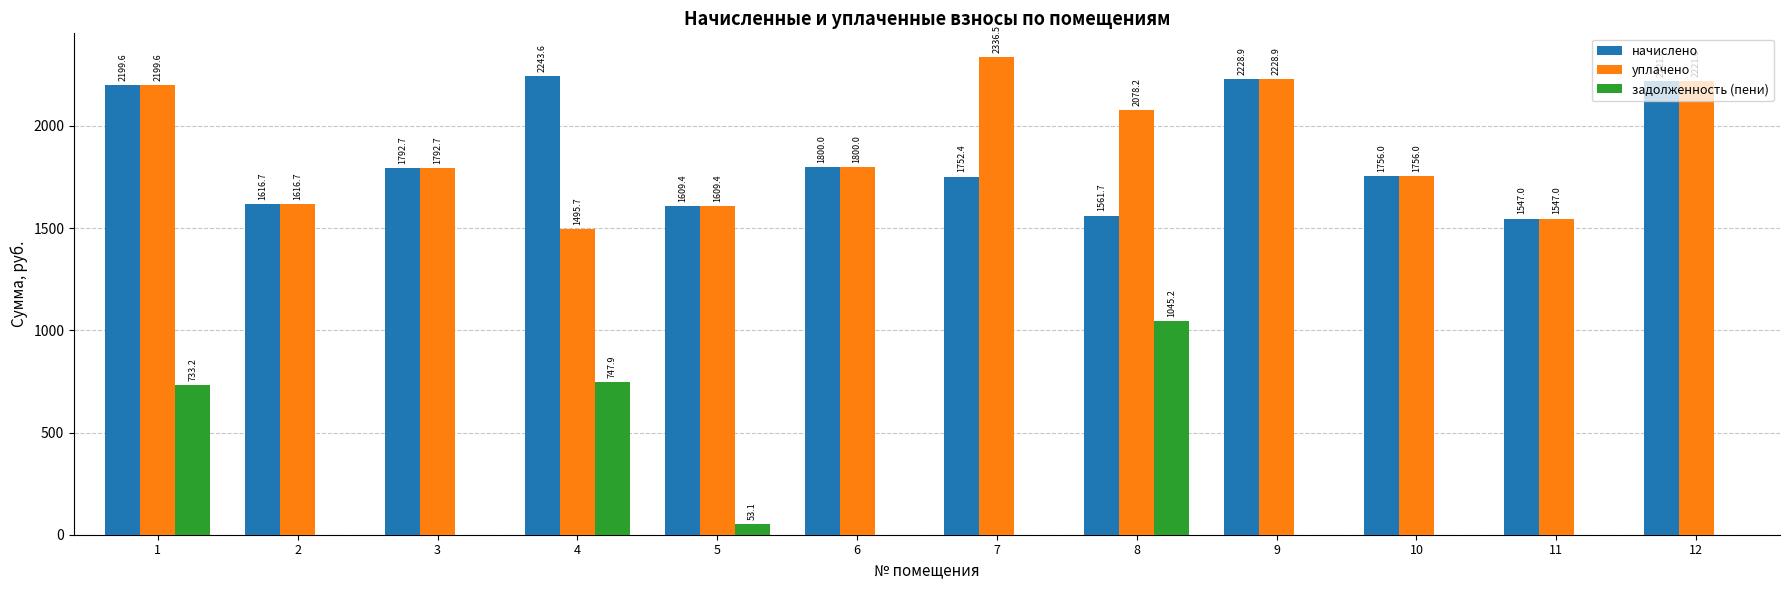

Reading left to right, transcribe all the data shown in this chart.

начислено: 2199.6	1616.7	1792.7	2243.6	1609.4	1800.0	1752.4	1561.7	2228.9	1756.0	1547.0	2221.6
уплачено: 2199.6	1616.7	1792.7	1495.7	1609.4	1800.0	2336.5	2078.2	2228.9	1756.0	1547.0	2221.6
задолженность (пени): 733.2	0.0	0.0	747.9	53.1	0.0	0.0	1045.2	0.0	0.0	0.0	0.0